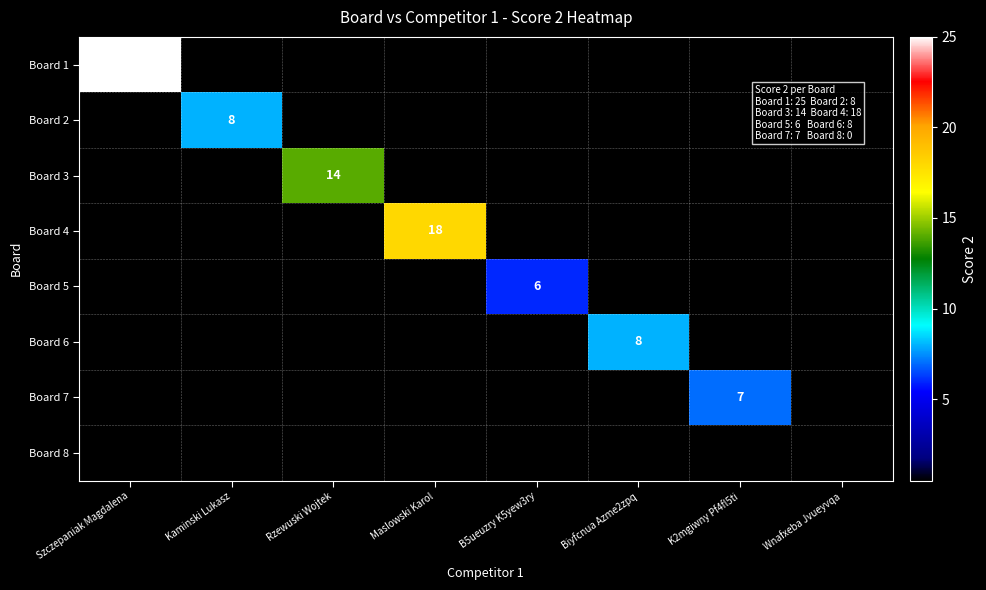

Which series has the largest range (max minus min)?

Board 1